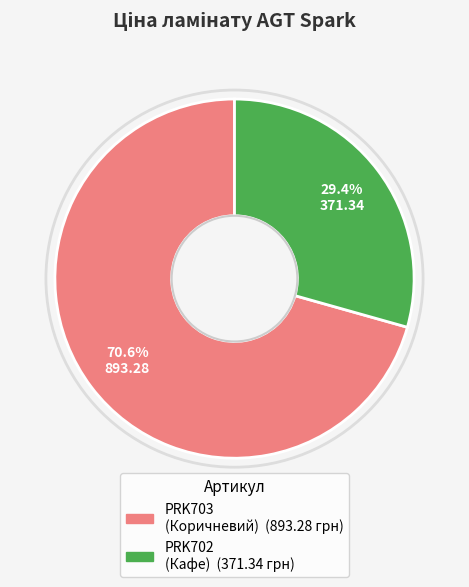

Is there any slice that represents more than half of the pie?

Yes